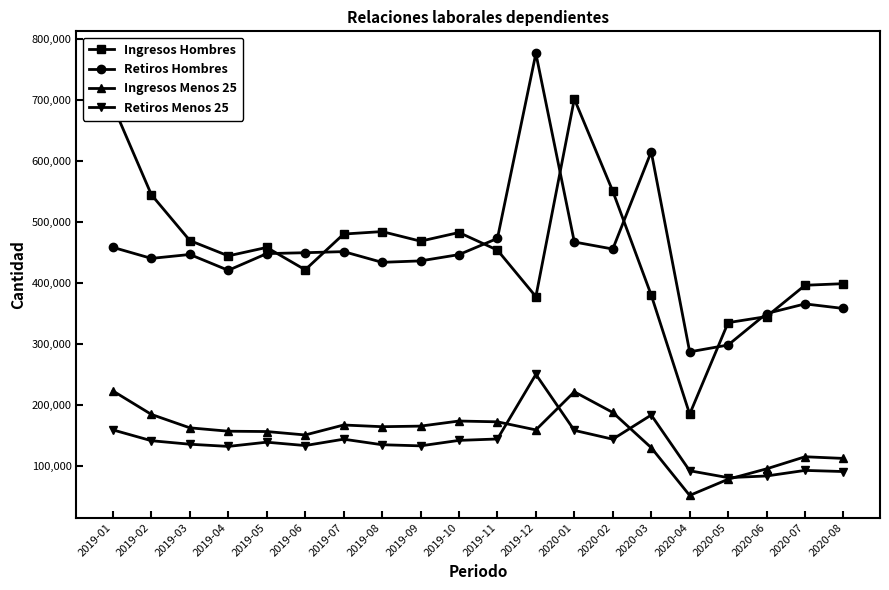

Does the chart have visible grid lines?

No